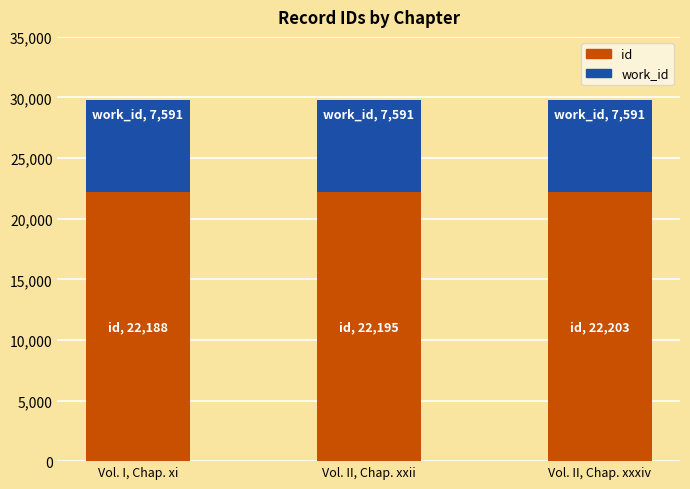

What is the sum of all id values?

66586